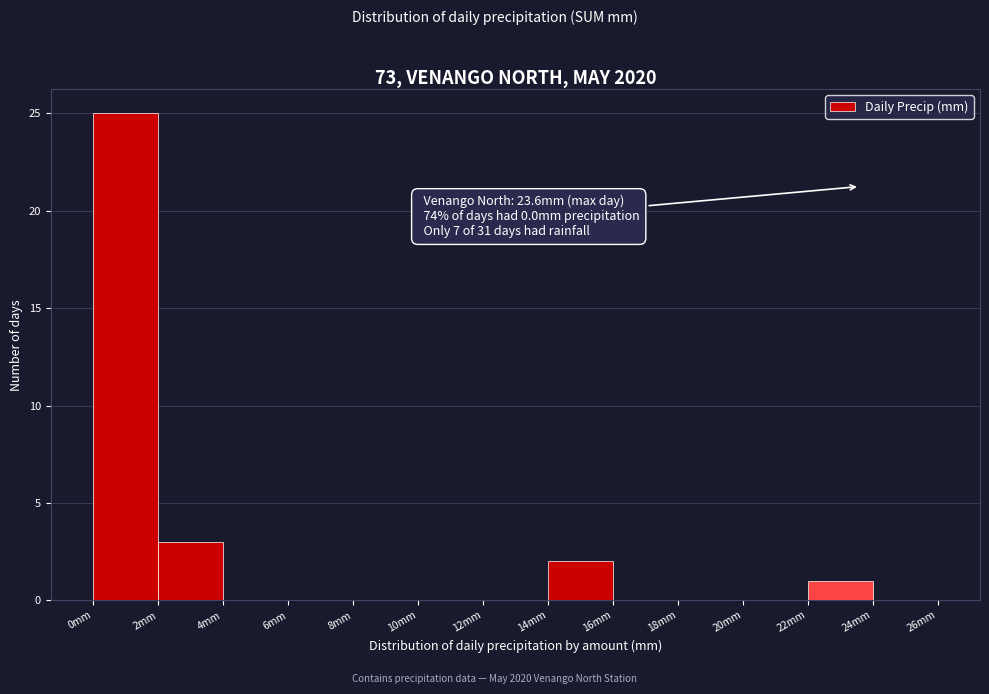

Which range on the x-axis has the tallest bar?

0 to 2